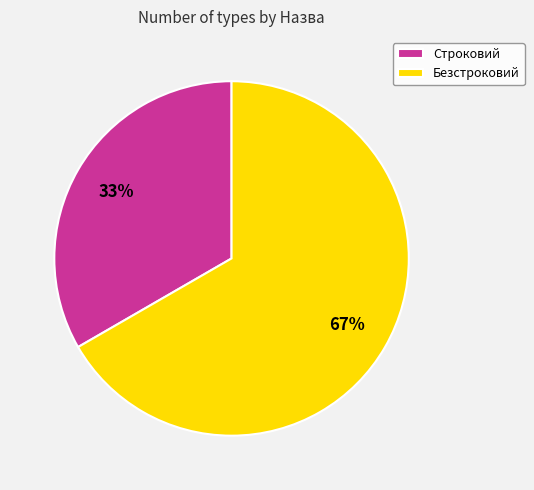

Between Безстроковий and Строковий, which is larger?

Безстроковий